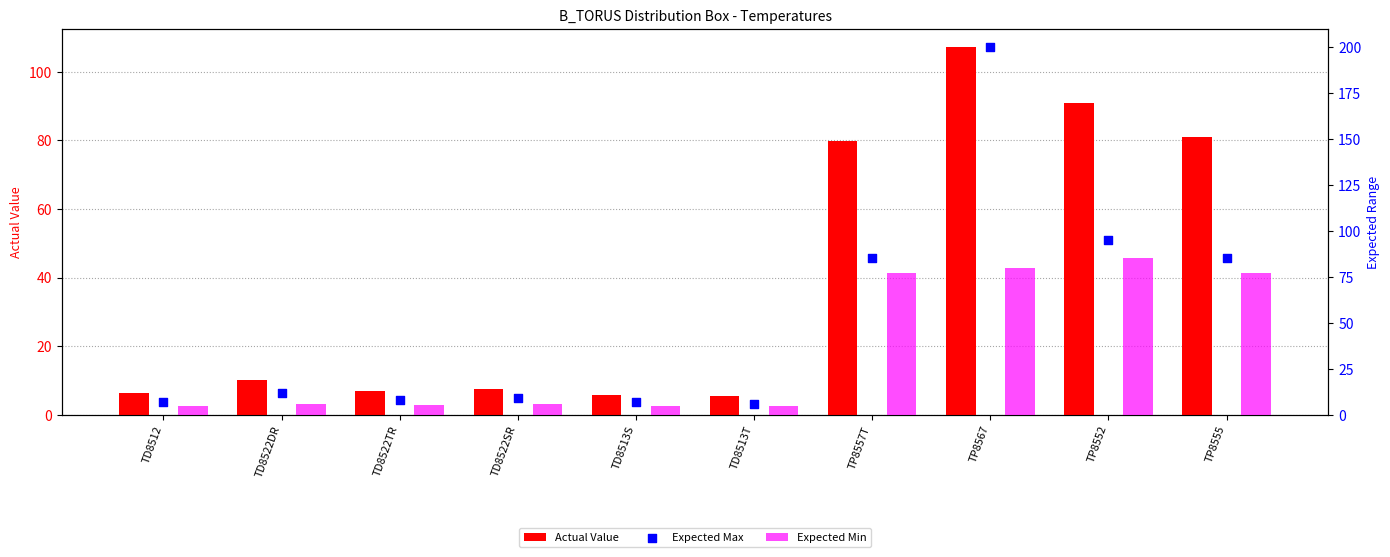

Which series contains the highest Y value?

Expected Max